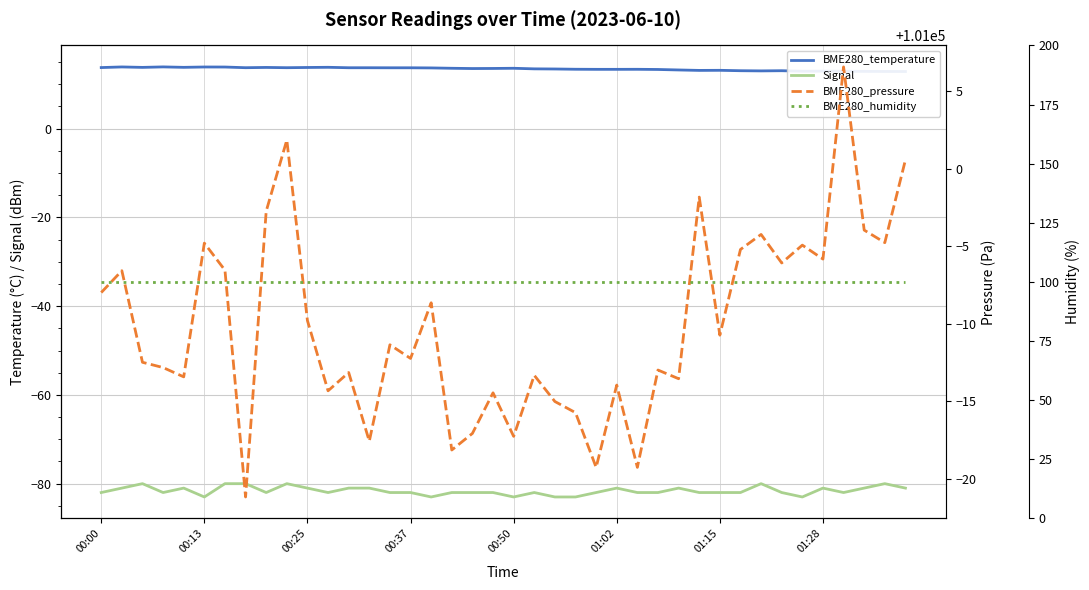

Where is BME280_pressure nearest to the value 100992?

00:00